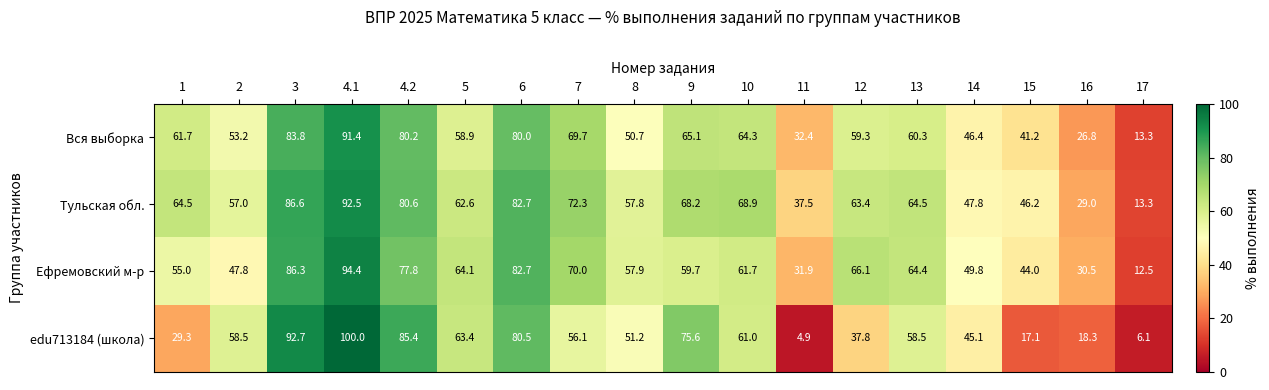

True or false: edu713184 (школа) has a value of 92.7 at 3.

True